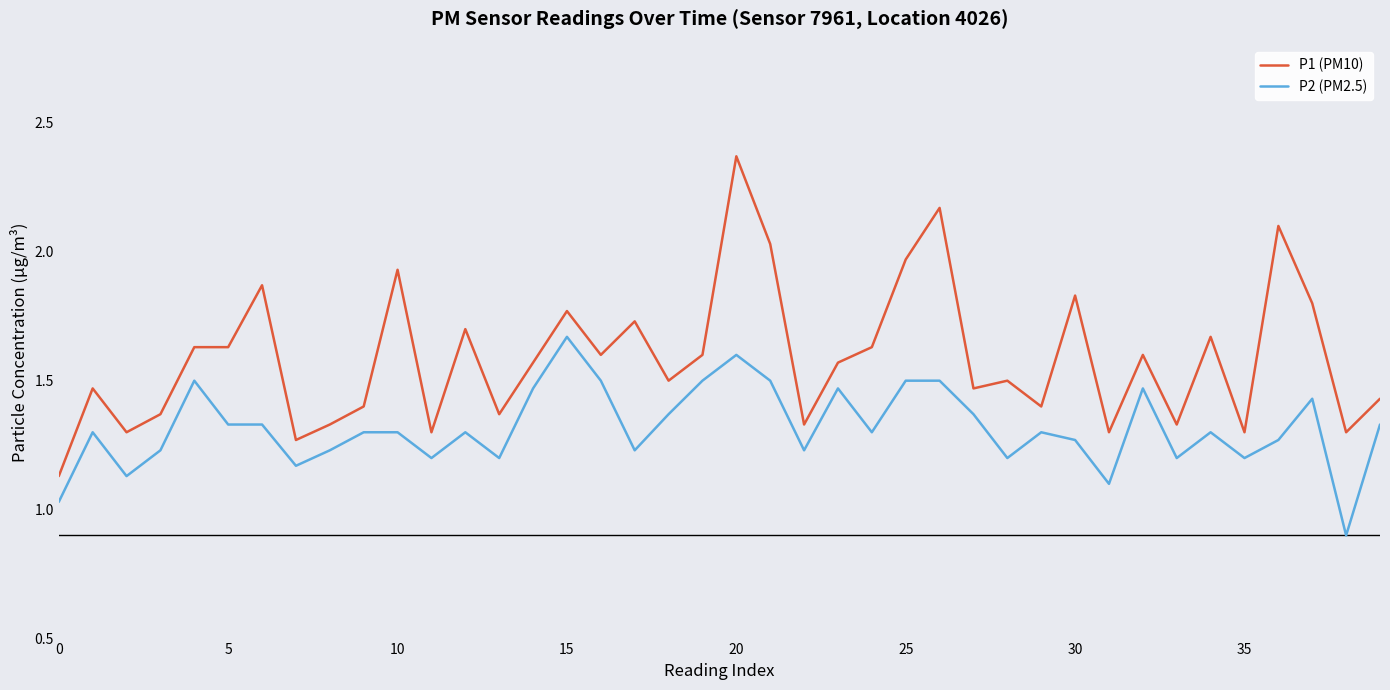

What is the lowest value of the P2 (PM2.5) series?

0.9